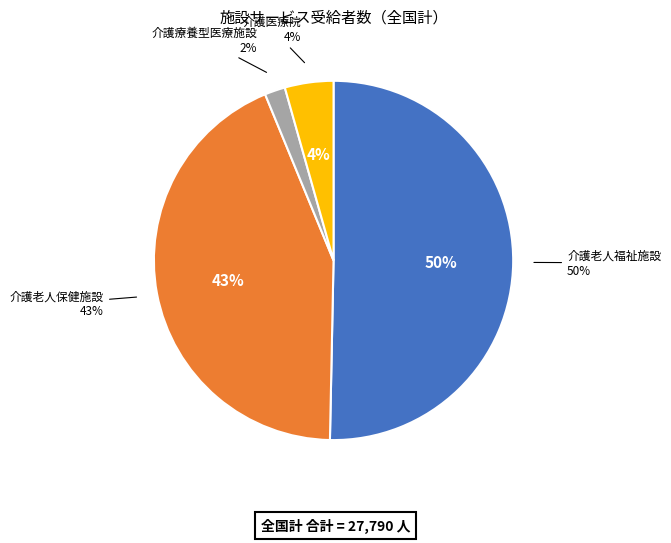

How many slices are in this pie chart?

4